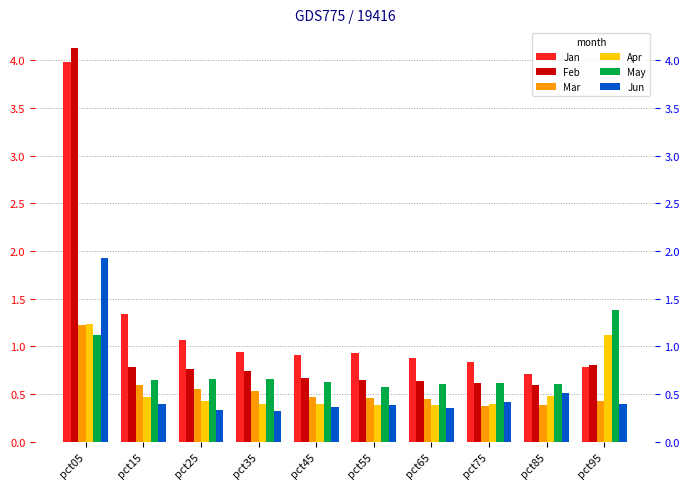

The value of Feb at pct05 is 4.1. True or false?

True